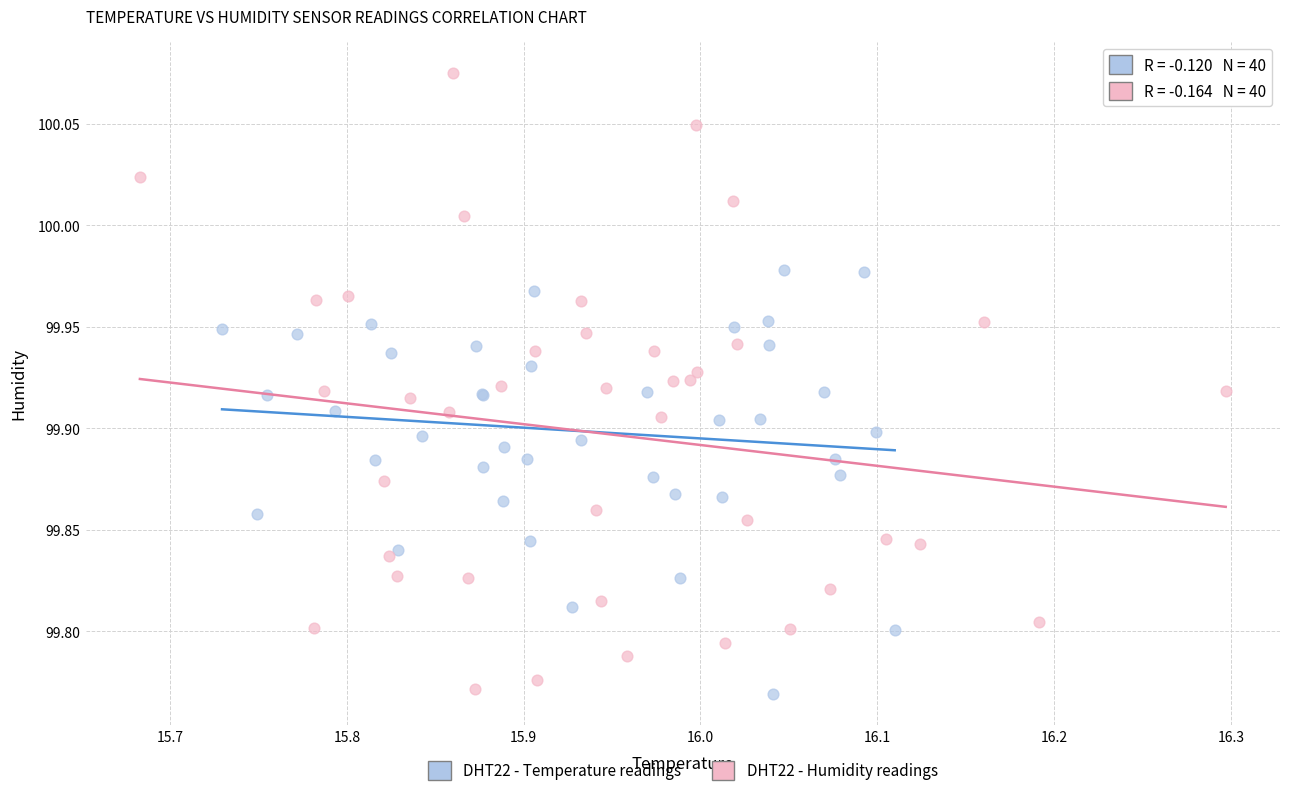

Which series has the largest Y range (max minus min)?

DHT22 - Humidity readings